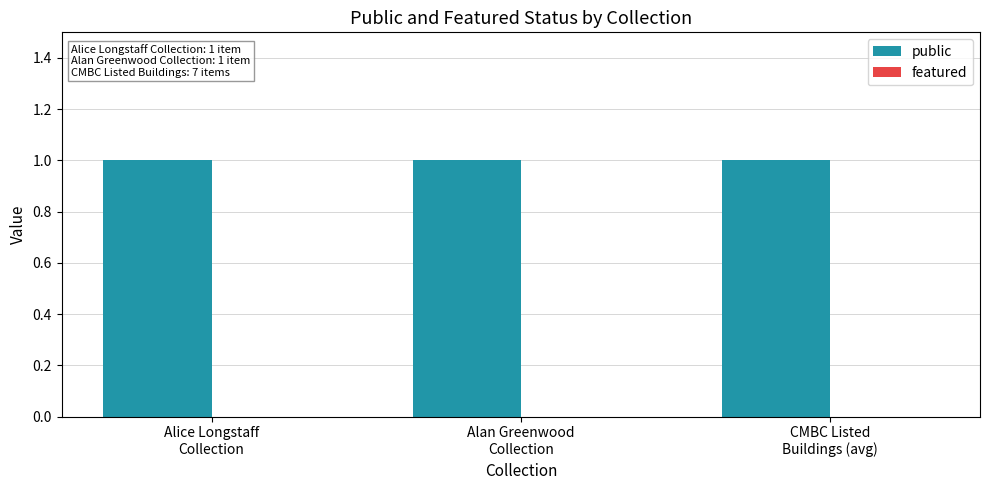

How many distinct data groups are displayed?

2